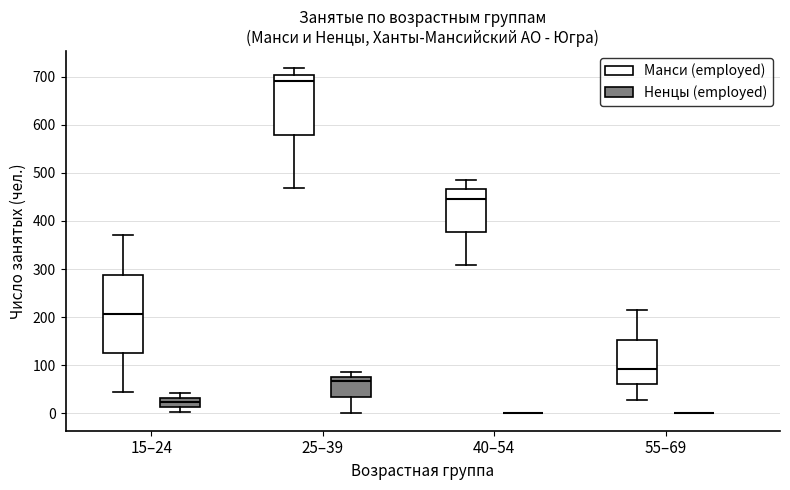

Reading left to right, transcribe this box plot: for each box, give where its median line is, the range the box spans, and where its two whiskers end, as read against the y-axis. The values are not printed on the chart, so give them approximately, as read against the axis.

15–24 (Манси (employed)): median 210, box 130 to 290, whiskers 50 to 370
15–24 (Ненцы (employed)): median 20, box 10 to 30, whiskers 0 to 40
25–39 (Манси (employed)): median 690, box 580 to 700, whiskers 470 to 720
25–39 (Ненцы (employed)): median 70, box 30 to 80, whiskers 0 to 90
40–54 (Манси (employed)): median 450, box 380 to 470, whiskers 310 to 490
40–54 (Ненцы (employed)): box collapsed to a line at 0, whiskers 0 to 0
55–69 (Манси (employed)): median 90, box 60 to 150, whiskers 30 to 210
55–69 (Ненцы (employed)): box collapsed to a line at 0, whiskers 0 to 0